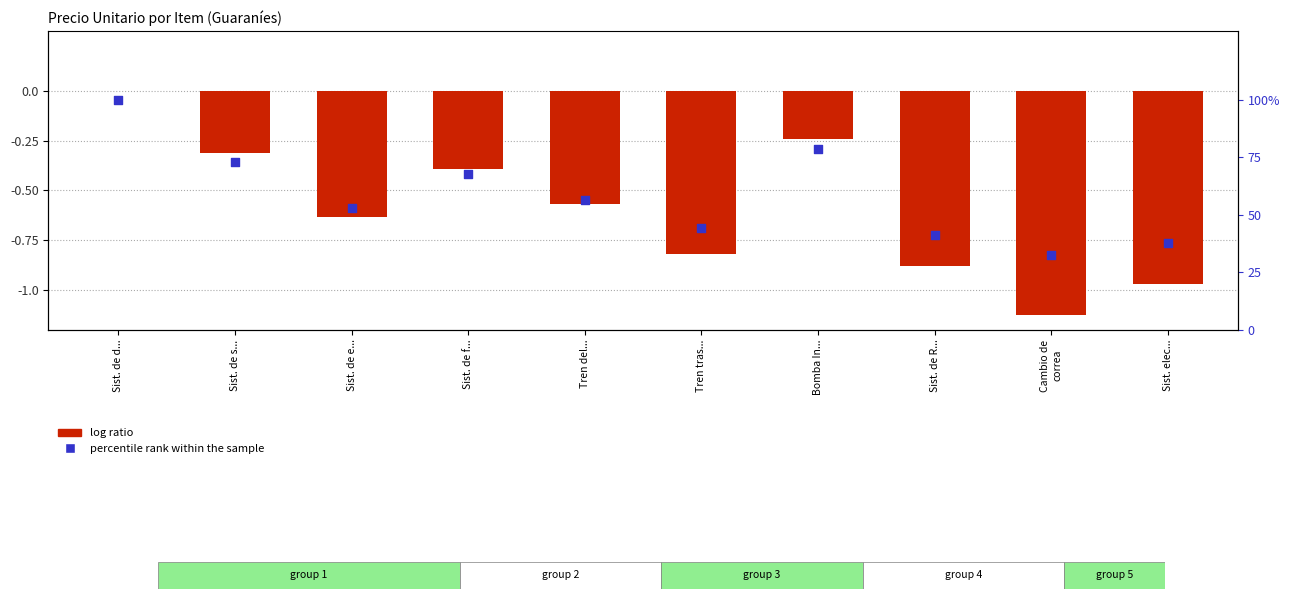

What are all the series names shown in the legend?

log ratio, percentile rank within the sample